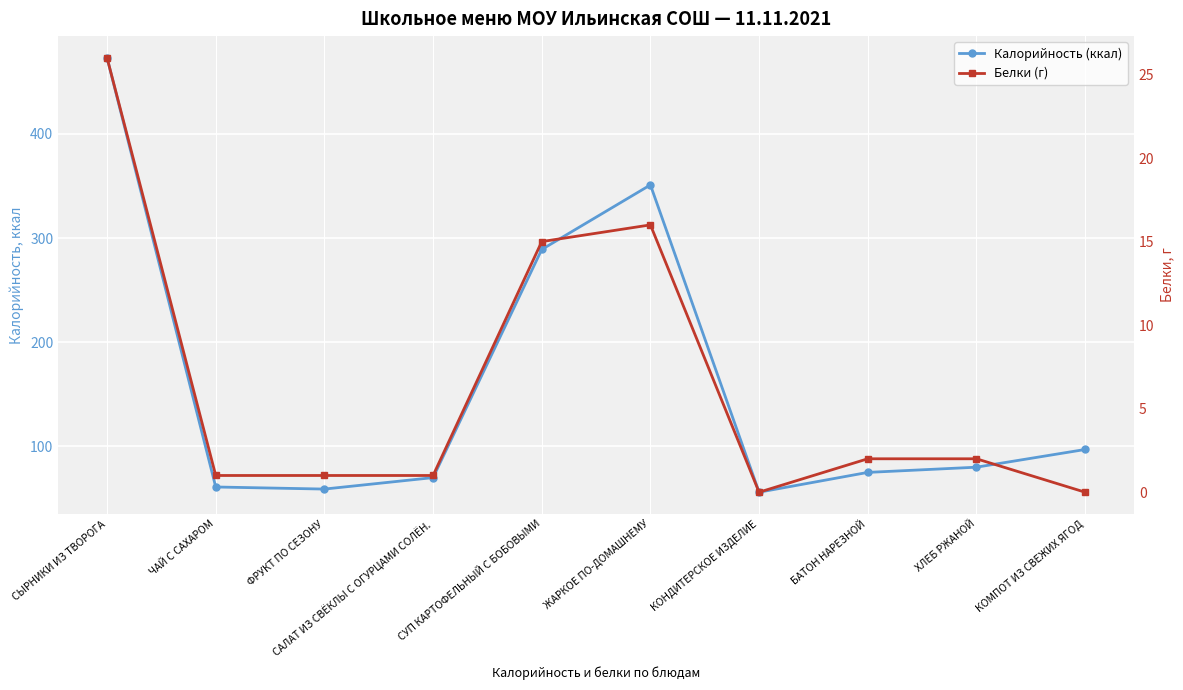

At which category does Калорийность (ккал) reach its first local valley?

ФРУКТ ПО СЕЗОНУ